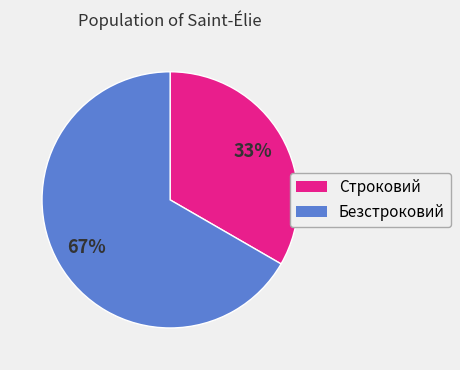

Rank the categories by value from lowest to highest.

Строковий, Безстроковий